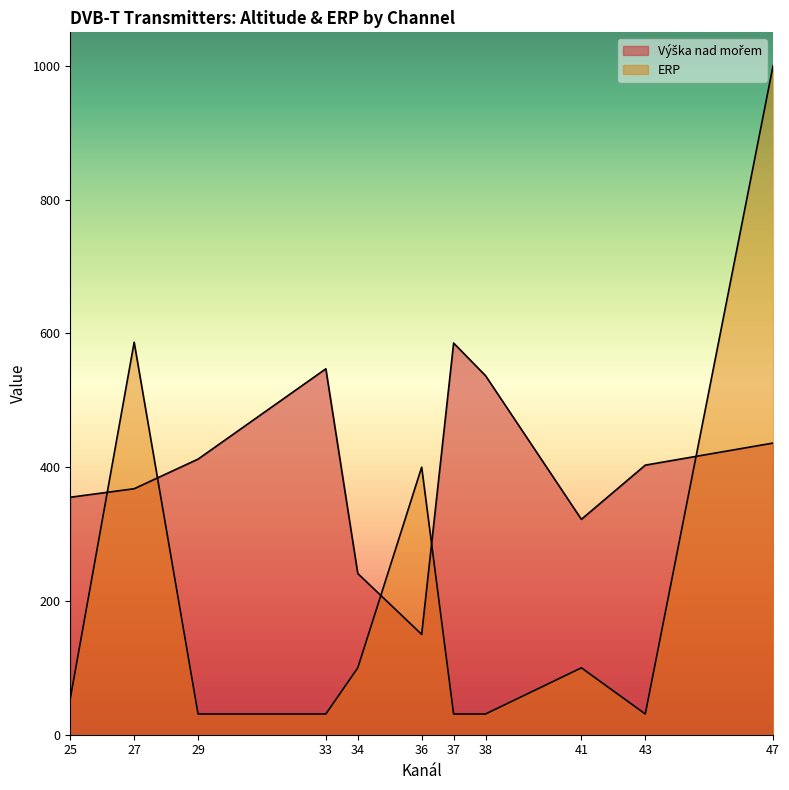

What is the lowest value of the ERP series?

31